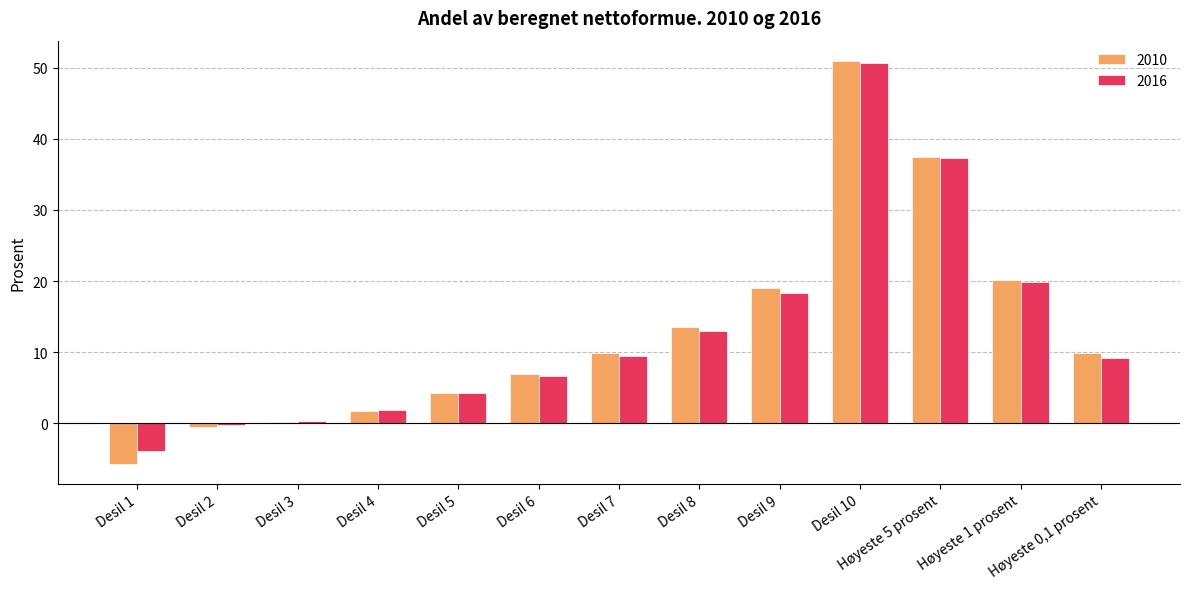

Is it true that 2010 equals 0.2 at Desil 3?

True